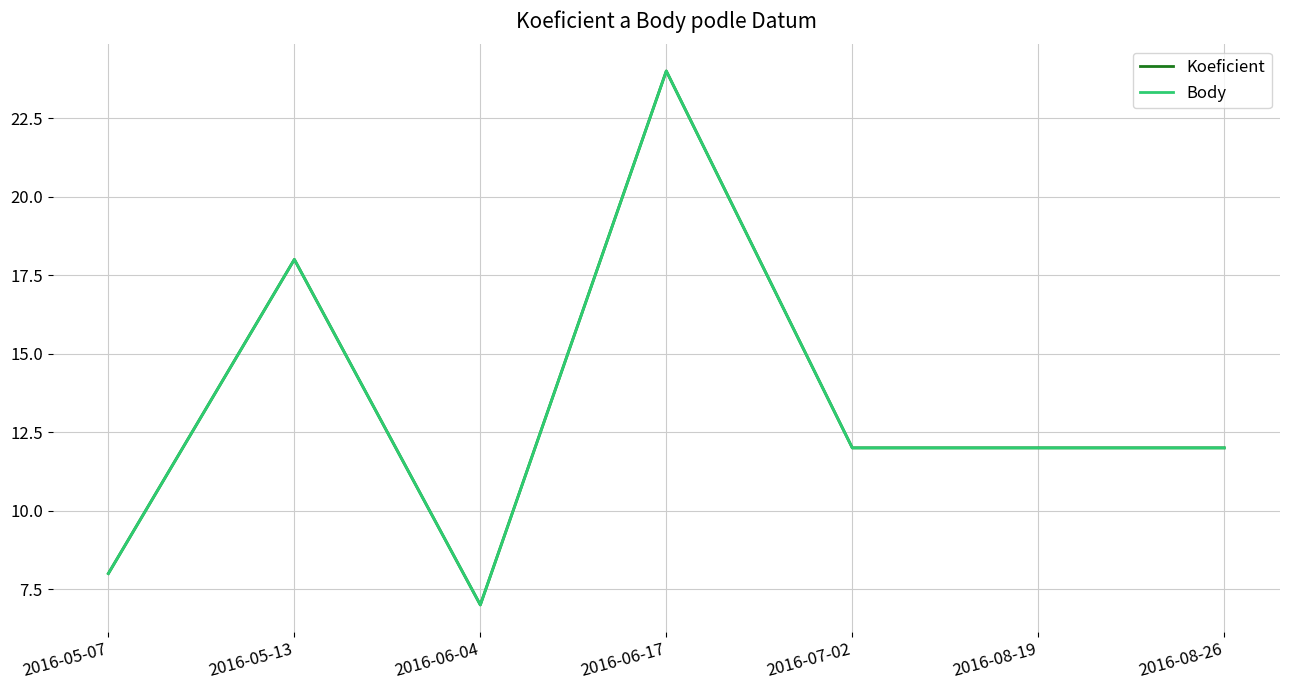

Reading left to right, list all the values displayed in this chart.

Koeficient: 8	18	7	24	12	12	12
Body: 8	18	7	24	12	12	12